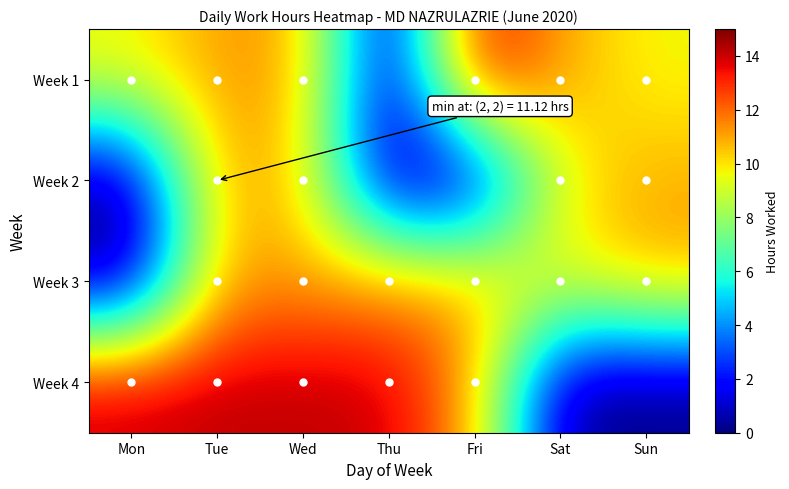

Rank the series by their maximum value, from highest to lowest.

Week 4, Week 1, Week 3, Week 2